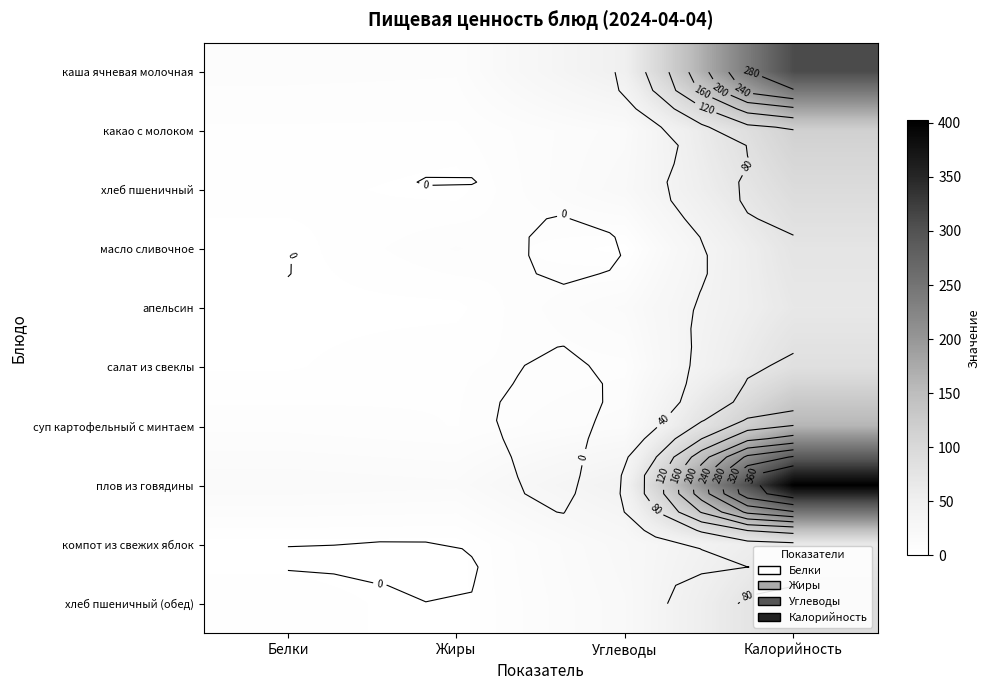

Between Жиры and Калорийность, which series saw the biggest shift?

плов из говядины